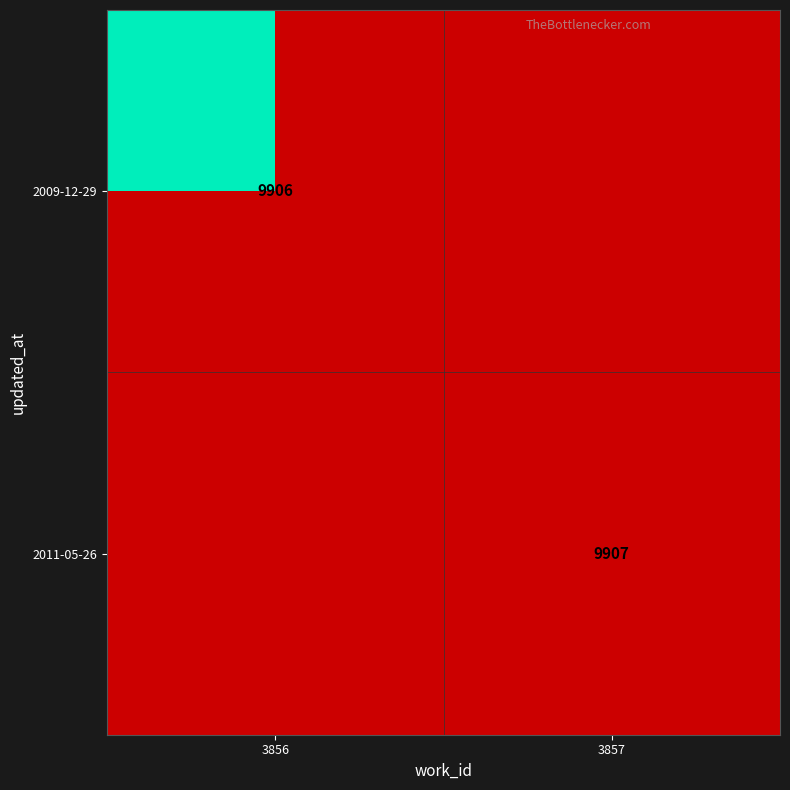

How many data points in 2009-12-29 are less than 9906?

1